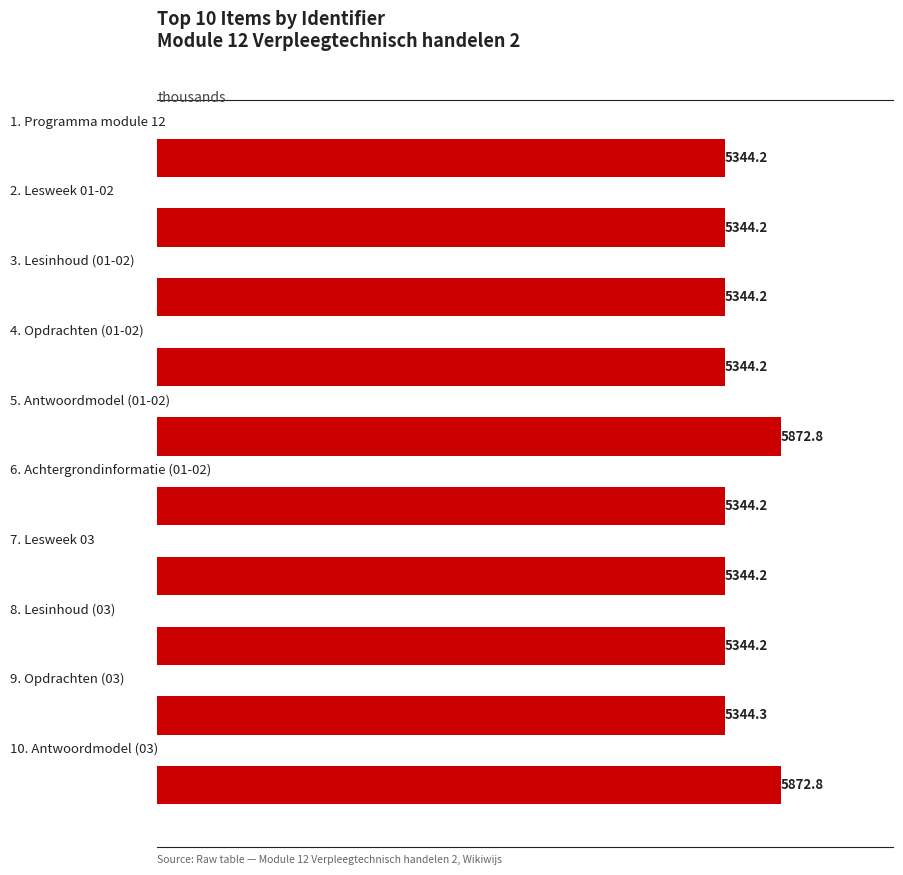

Does the chart contain any negative values?

No